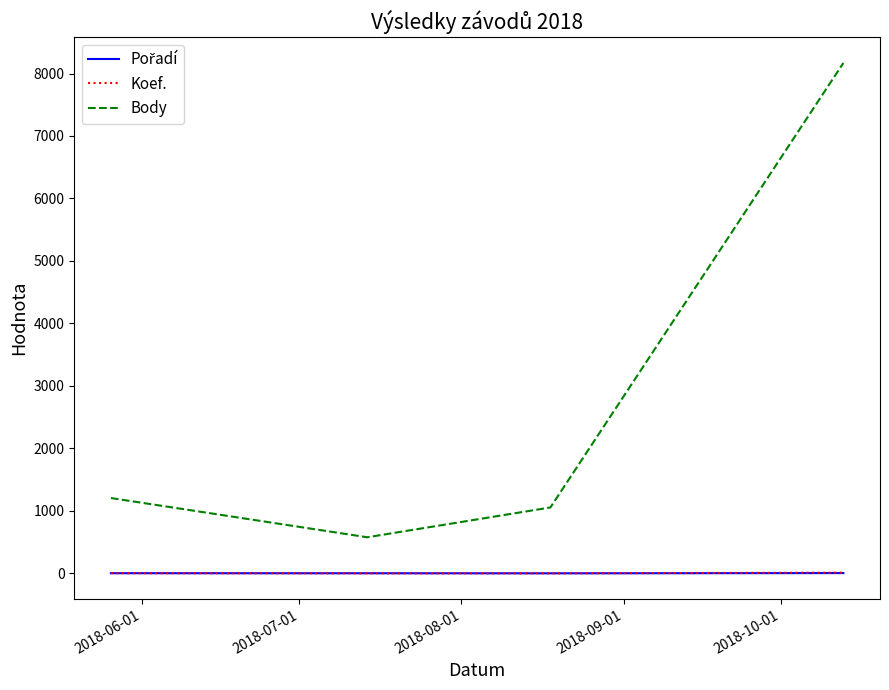

True or false: Koef. has more than 2 points higher than both neighbors.

False